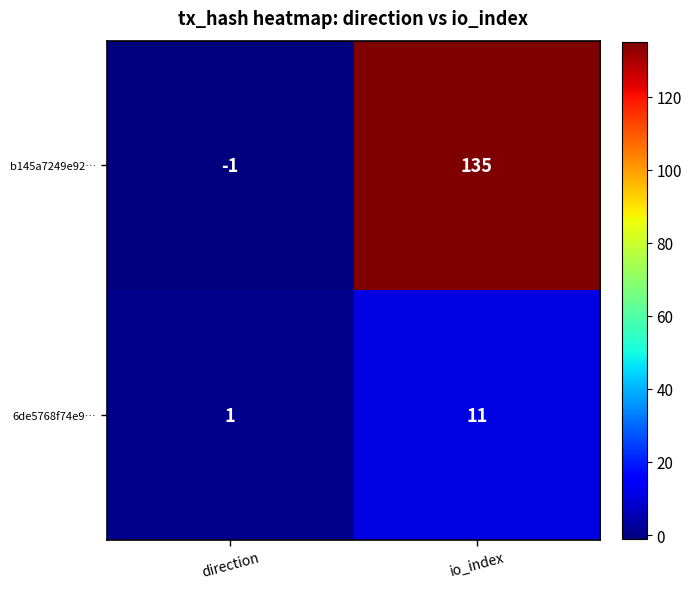

Between direction and io_index, which series saw the biggest shift?

b145a7249e92…